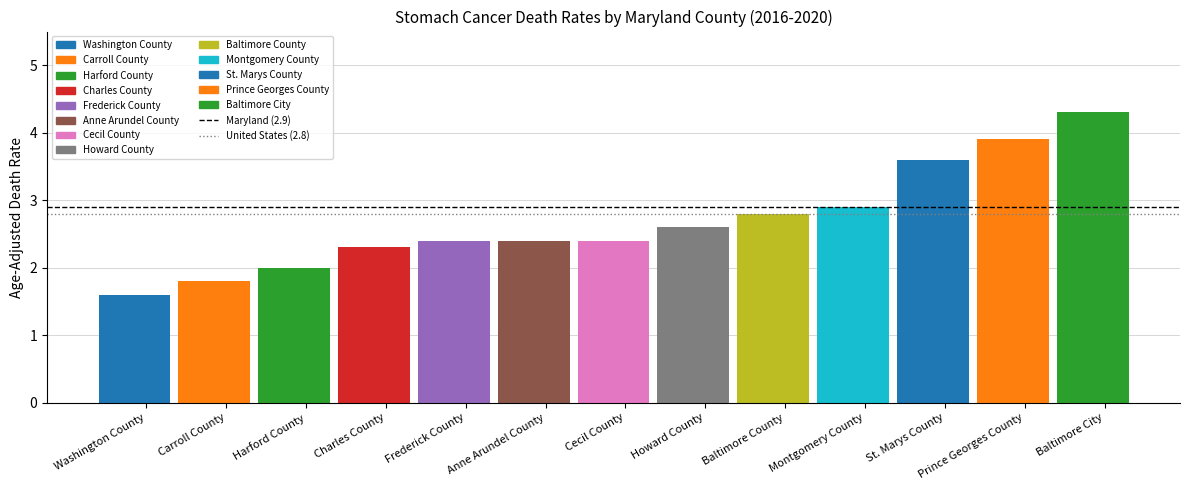

At Washington County, list the series in order from largest to smallest.

Maryland (2.9), United States (2.8)